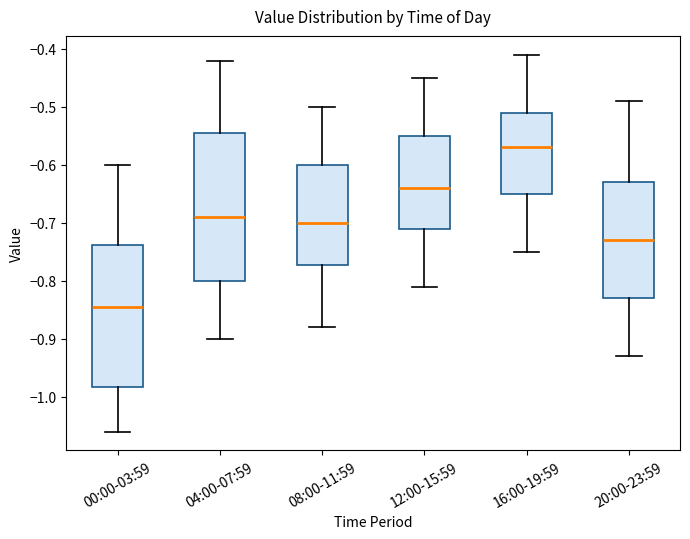

Which box has the lowest median line?

00:00-03:59